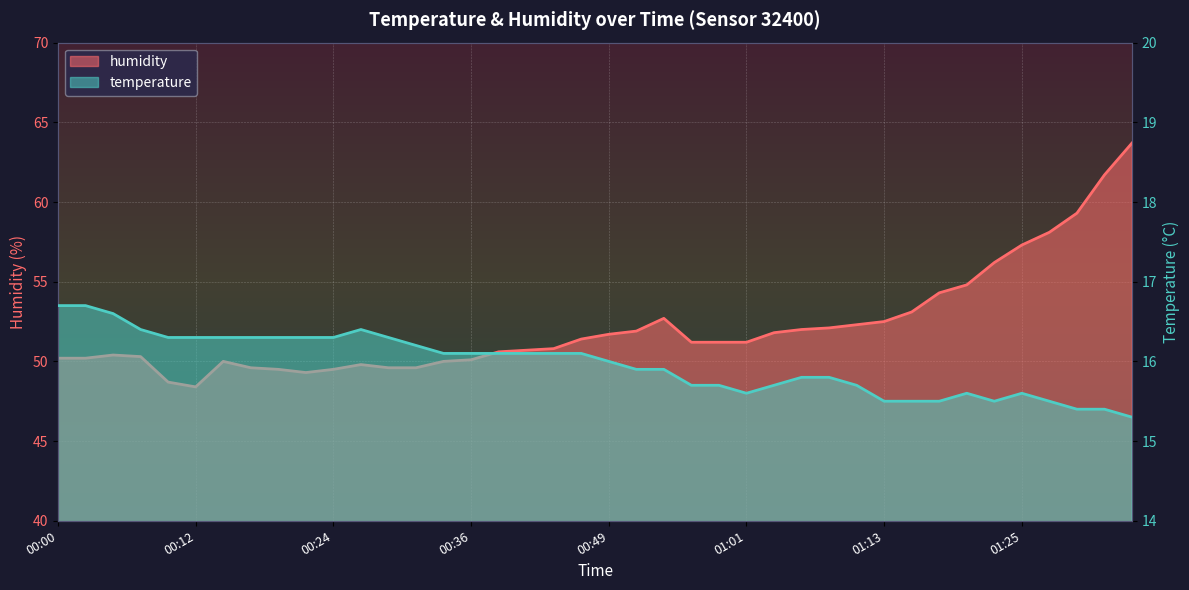

What is the minimum value for temperature?

15.3